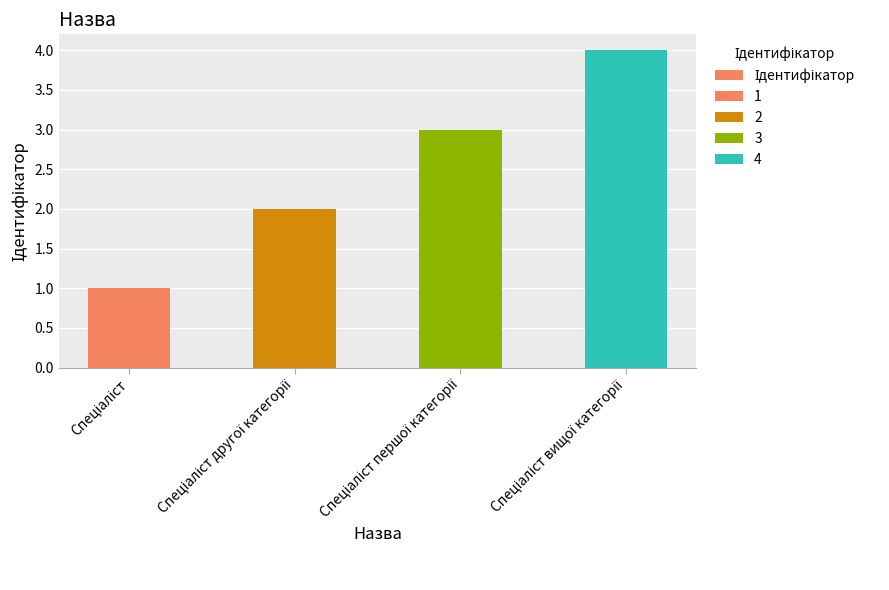

Which label corresponds to the largest value in the chart?

Спеціаліст вищої категорії